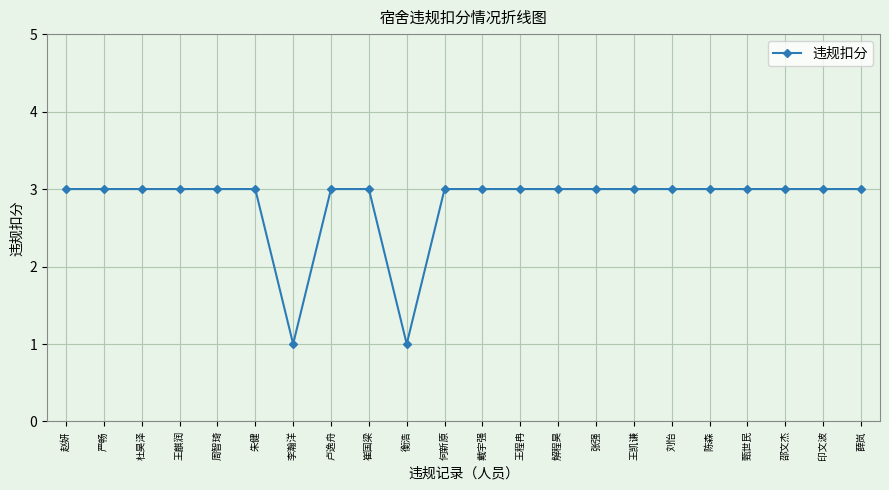

Is it true that the value at 衡浩 is 0?

False